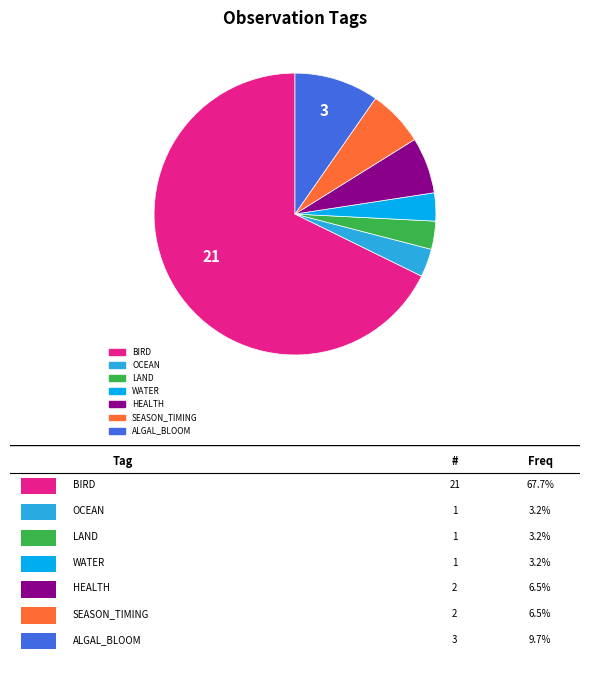

Combined, do LAND and BIRD account for over 50%?

Yes